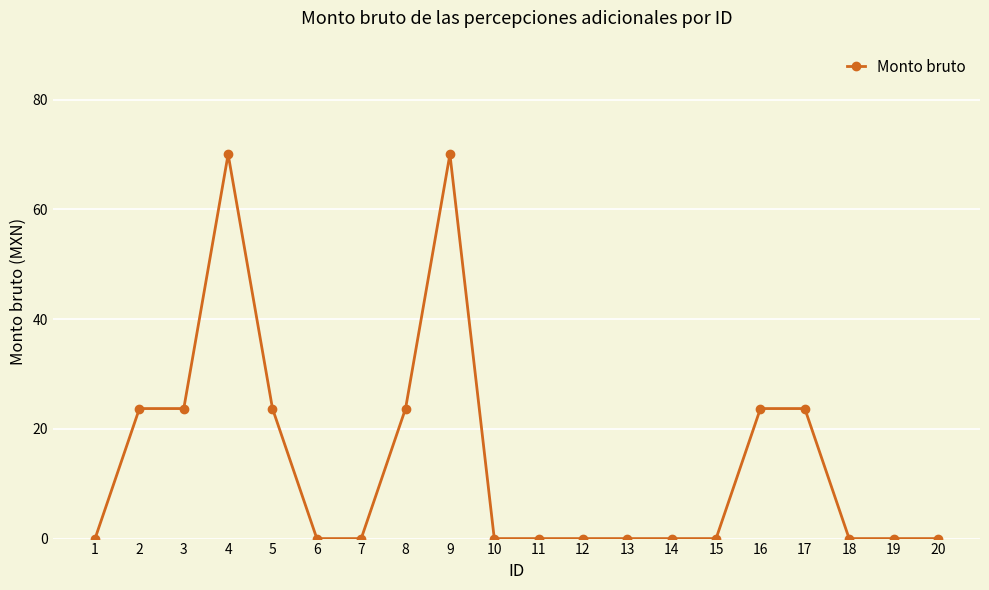

Is it true that the value at 5 is 23.7?

True